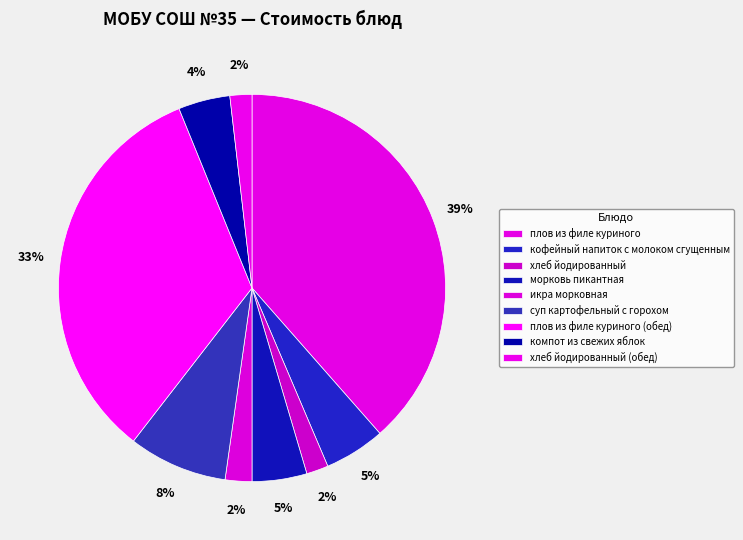

True or false: морковь пикантная accounts for 5% of the total.

True